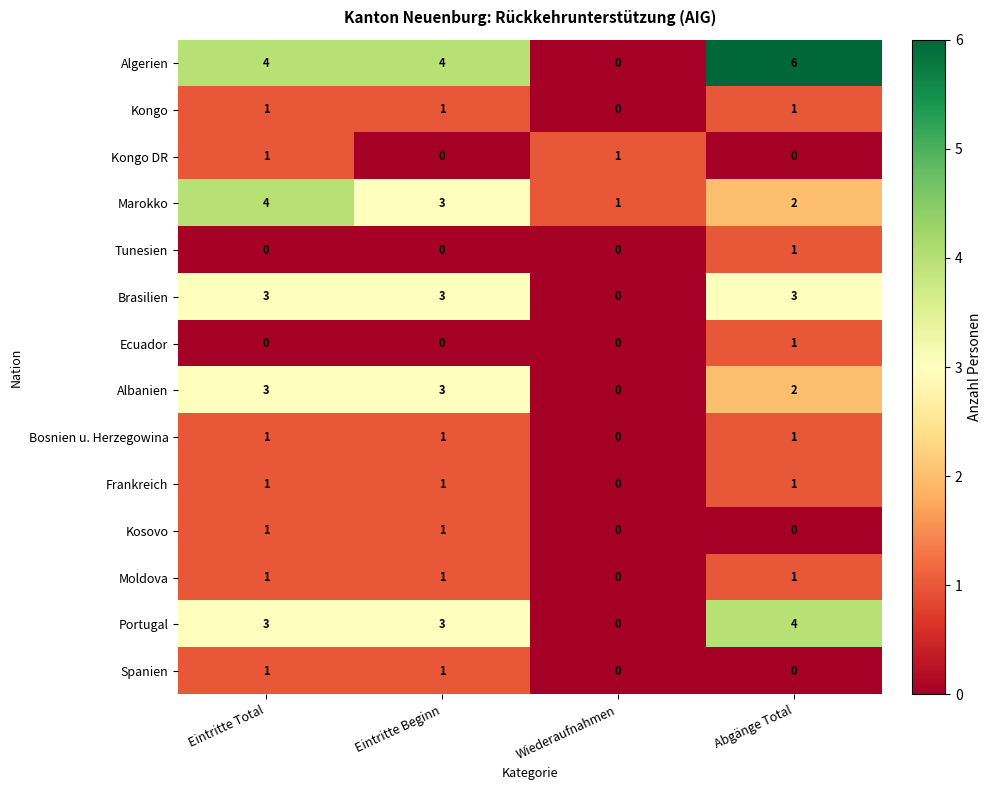

What is the spread (max minus min) of values at Eintritte Total?

4